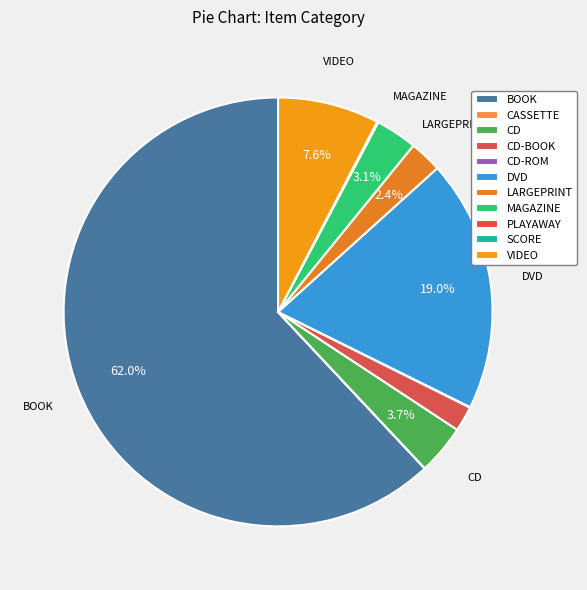

What percentage is NOT represented by CD-ROM?

100.0%